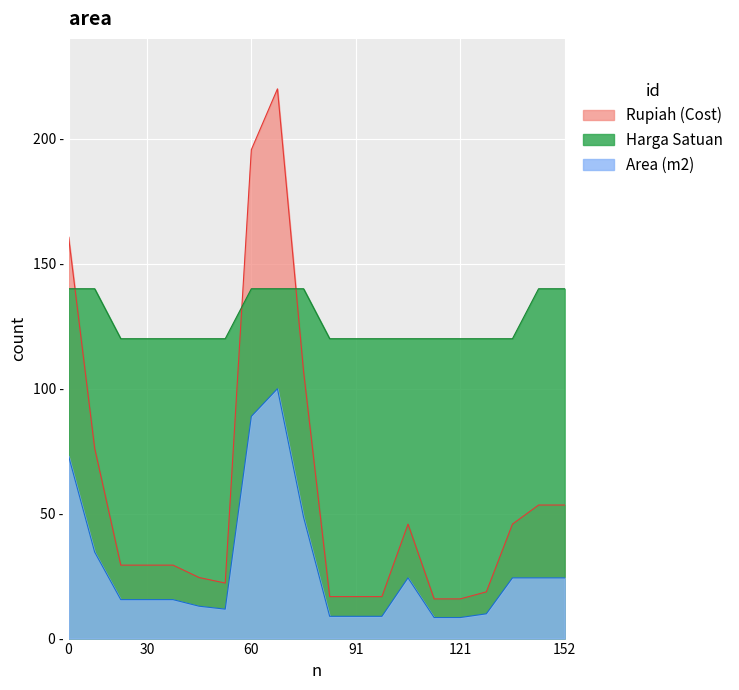

What is the maximum value shown in the chart?

220.0